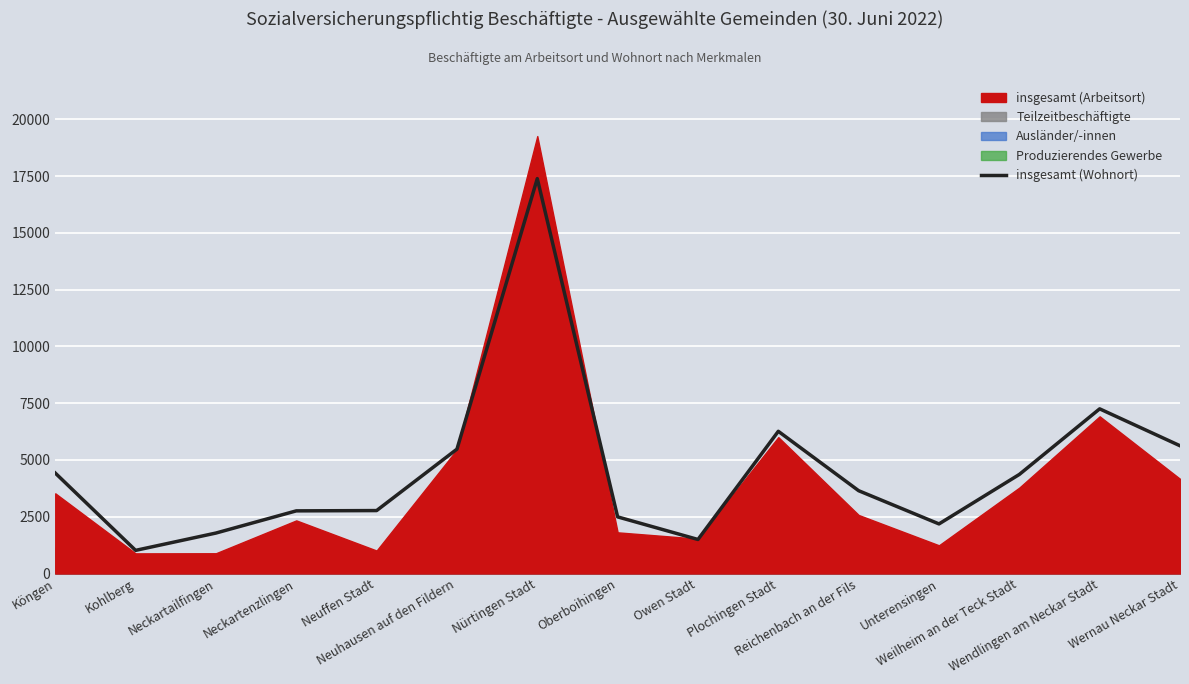

What is the average value?

4597